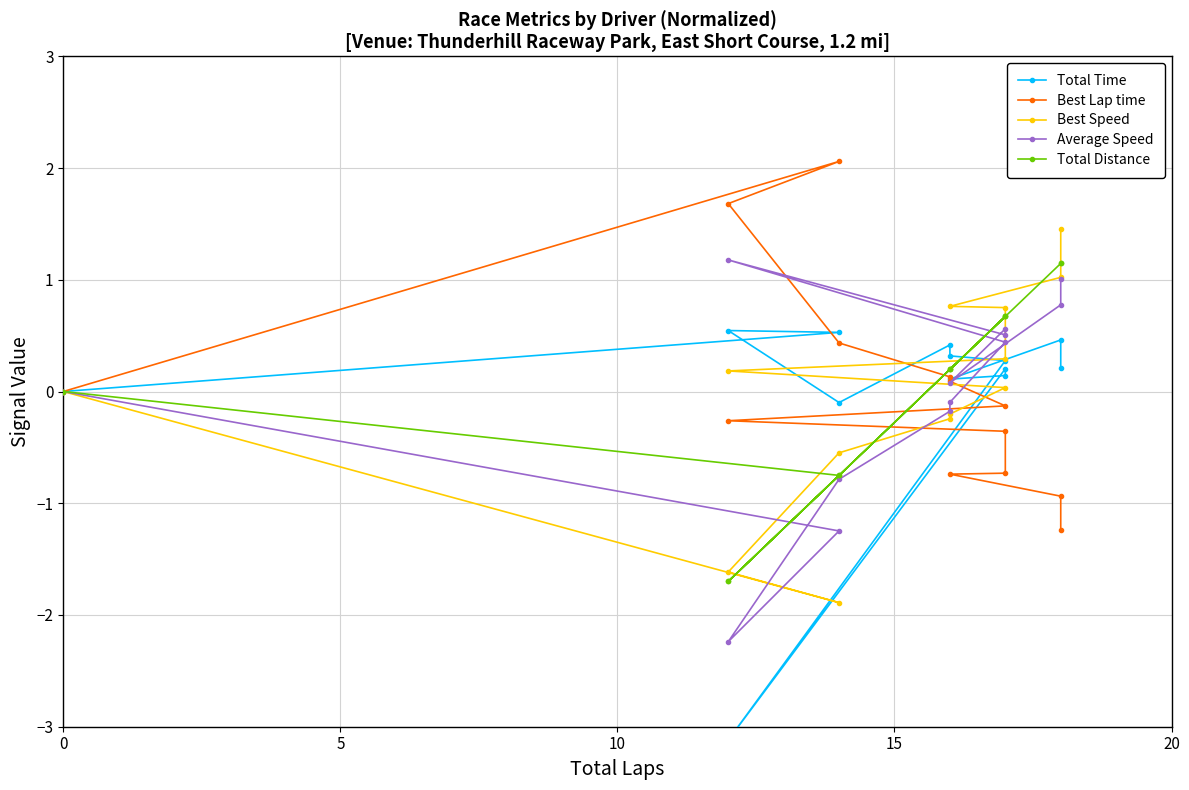

Reading right to left, what are all the values shown in this chart?

Total Time: 0.0	0.5	0.5	-0.1	0.4	0.3	0.3	-3.1	0.2	0.1	0.1	0.5	0.2
Best Lap time: 0.0	2.1	1.7	0.4	0.1	0.1	-0.1	-0.3	-0.4	-0.7	-0.7	-0.9	-1.2
Best Speed: 0.0	-1.9	-1.6	-0.5	-0.2	-0.2	0.0	0.2	0.3	0.8	0.8	1.0	1.5
Average Speed: 0.0	-1.2	-2.2	-0.8	-0.2	-0.1	0.4	1.2	0.5	0.6	0.1	0.8	1.0
Total Distance: 0.0	-0.8	-1.7	-0.8	0.2	0.2	0.7	-1.7	0.7	0.7	0.2	1.1	1.1